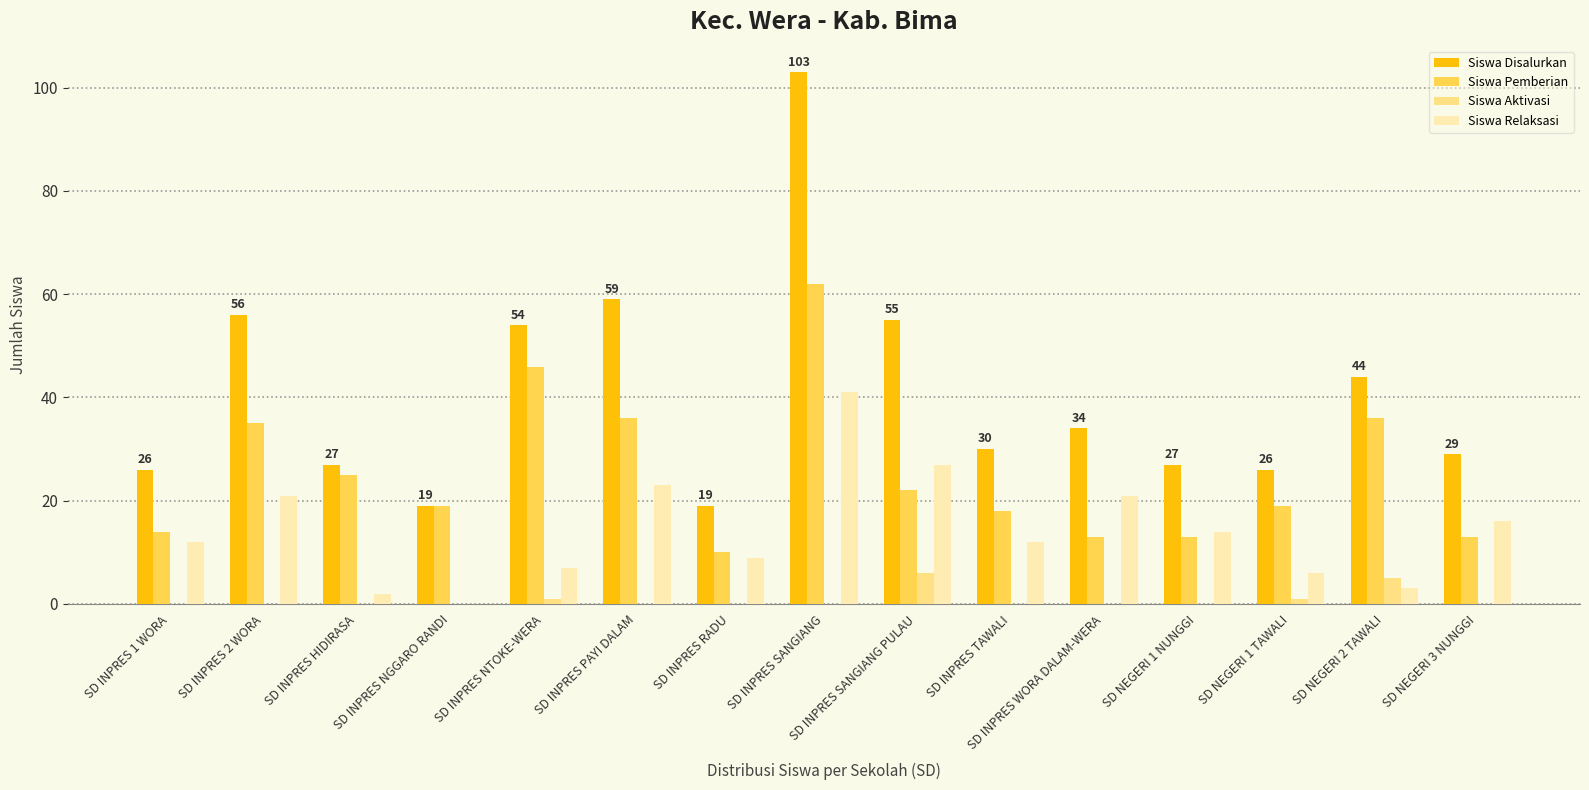

At which category is the sum across all series the highest?

SD INPRES SANGIANG